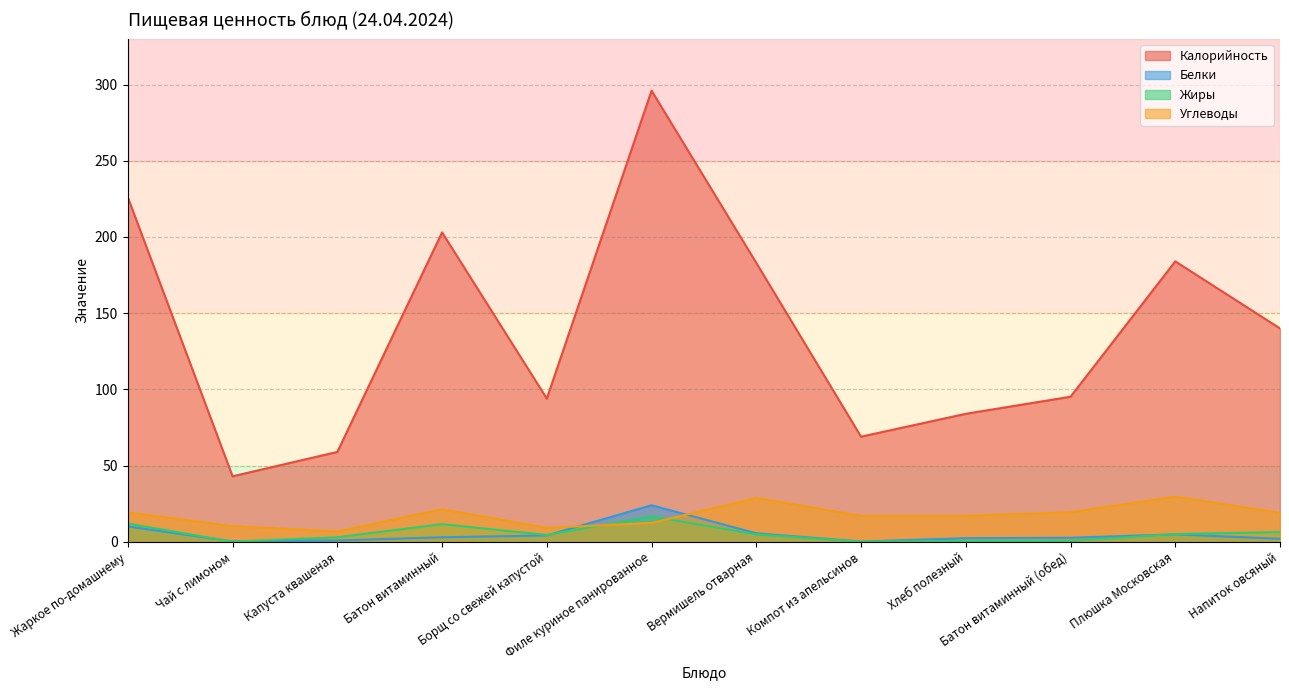

What is the average value of the Белки series?

5.0